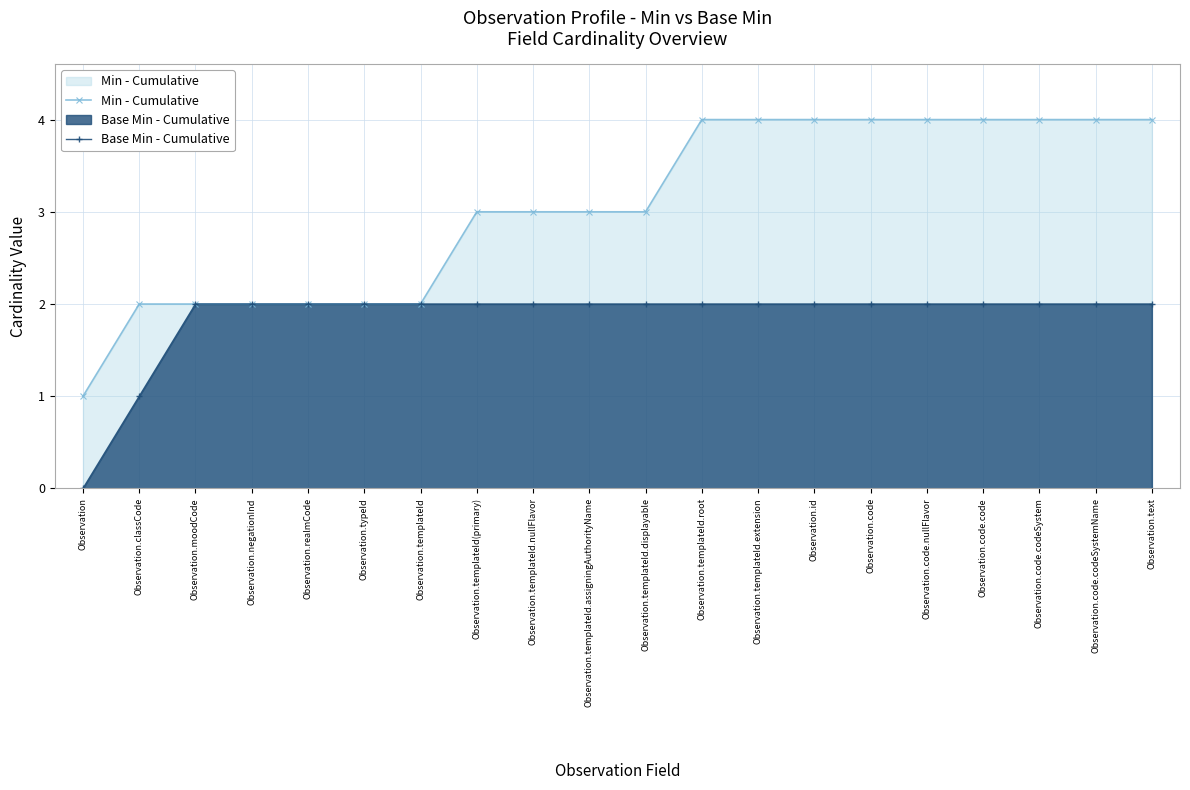

Which series changed the most between Observation.moodCode and Observation.templateId.extension?

Min - Cumulative